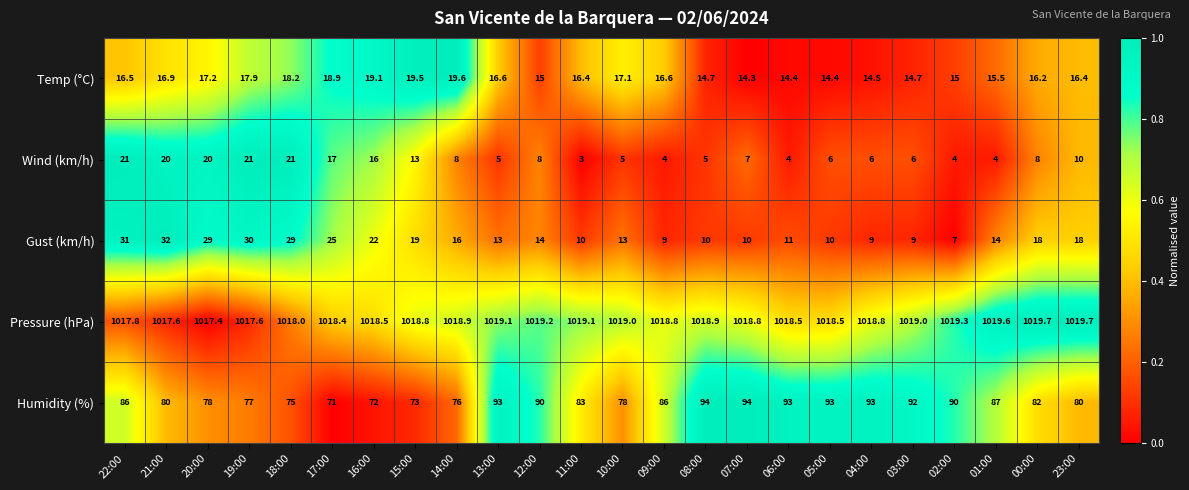

List the series in order of their peak value, lowest first.

Temp (°C), Wind (km/h), Gust (km/h), Humidity (%), Pressure (hPa)